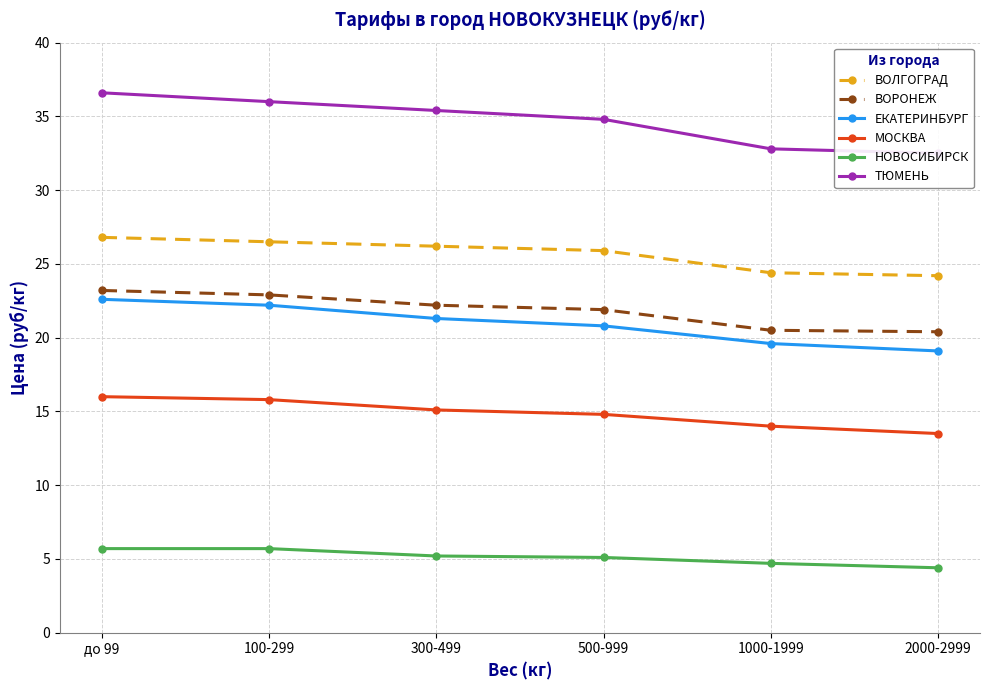

Which label corresponds to the largest value in the chart?

до 99